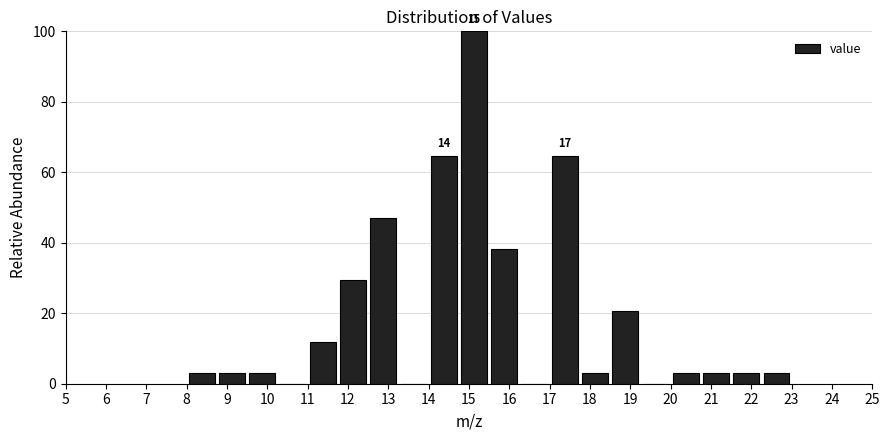

Over which range of the x-axis is the bar tallest?

14.75 to 15.50